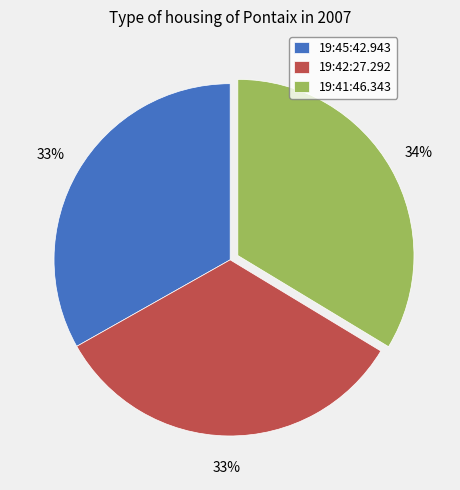

Does any single category account for the majority?

No